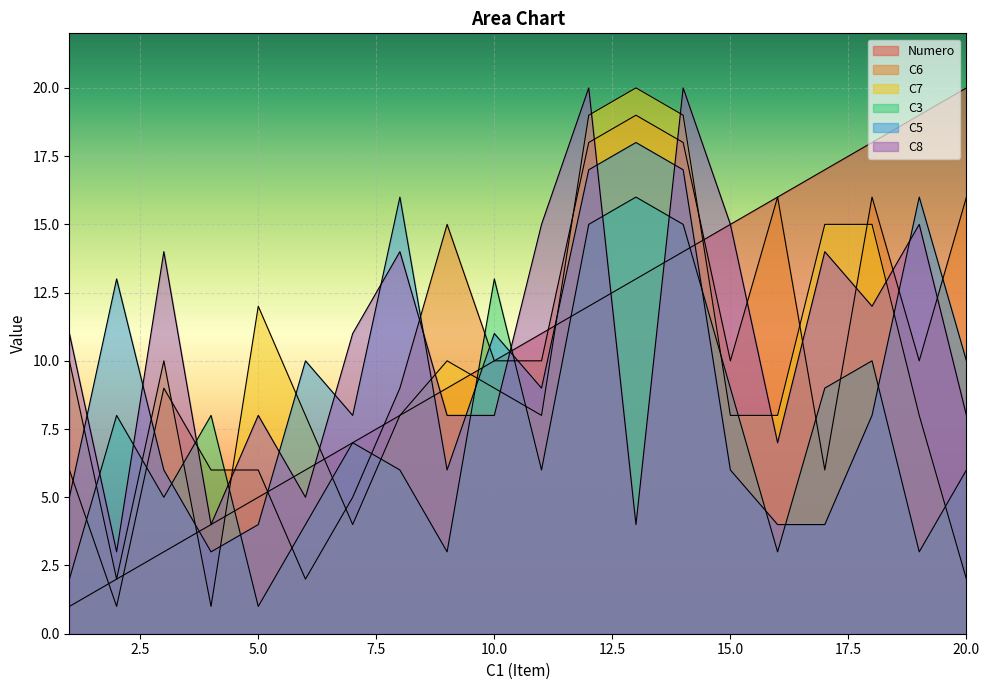

What is the maximum value for C3?

16